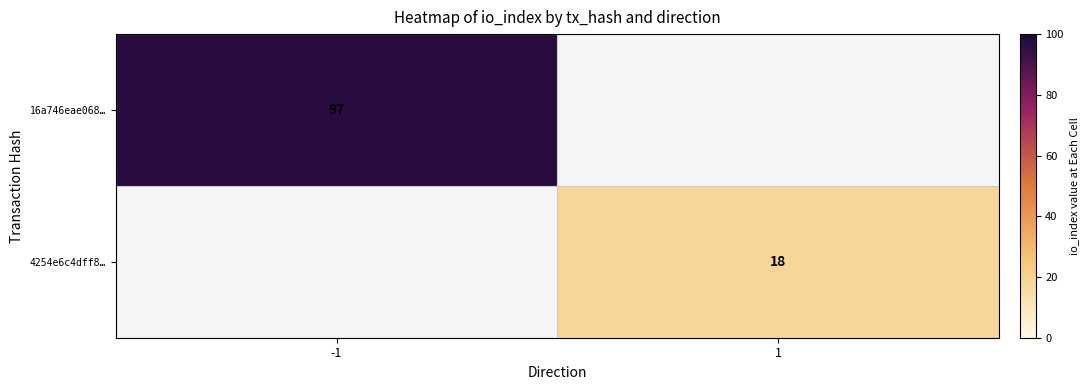

What is the minimum value shown in the chart?

18.0